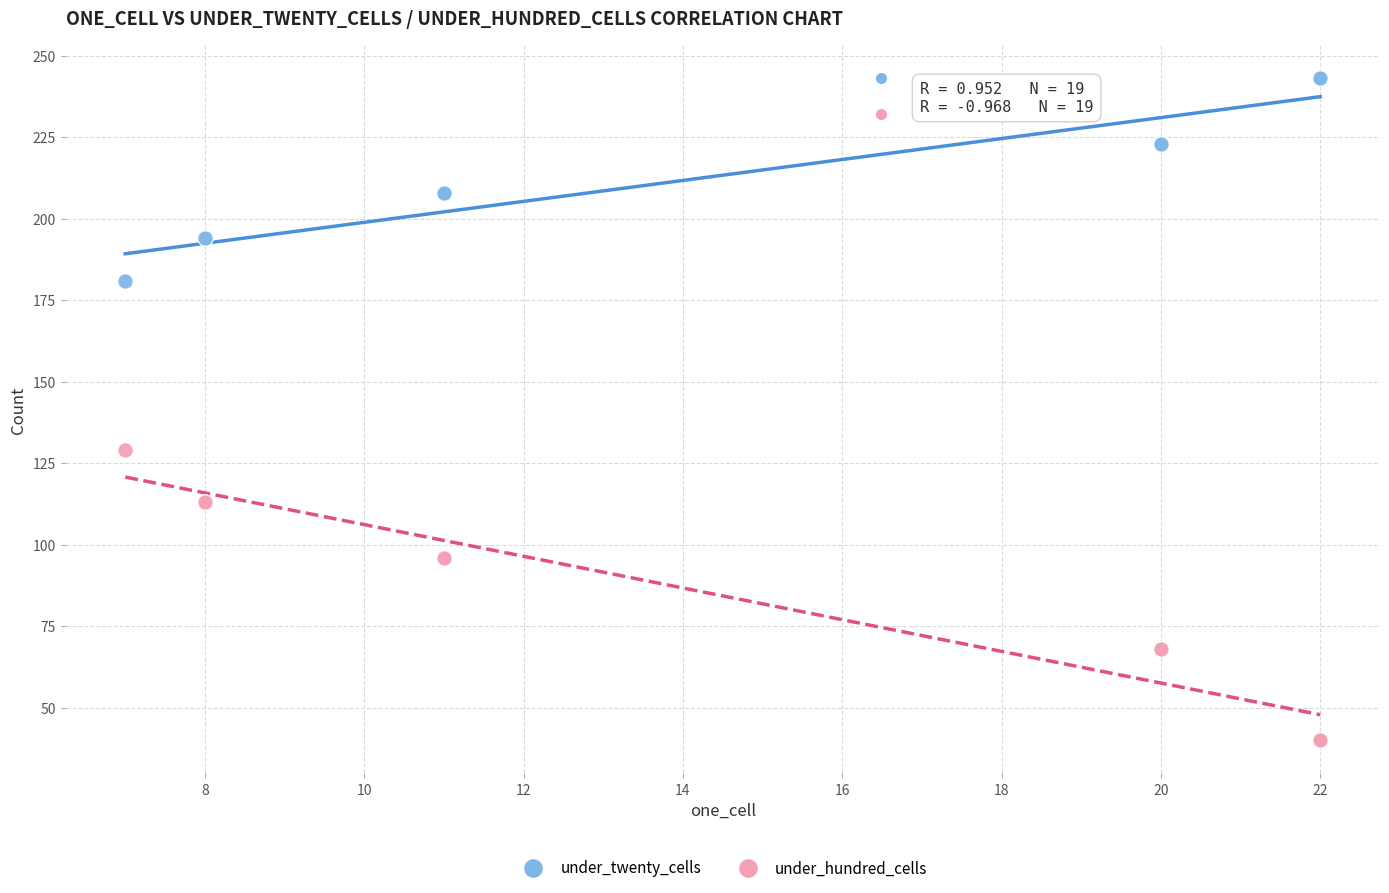

What are all the series names shown in the legend?

under_twenty_cells, under_hundred_cells